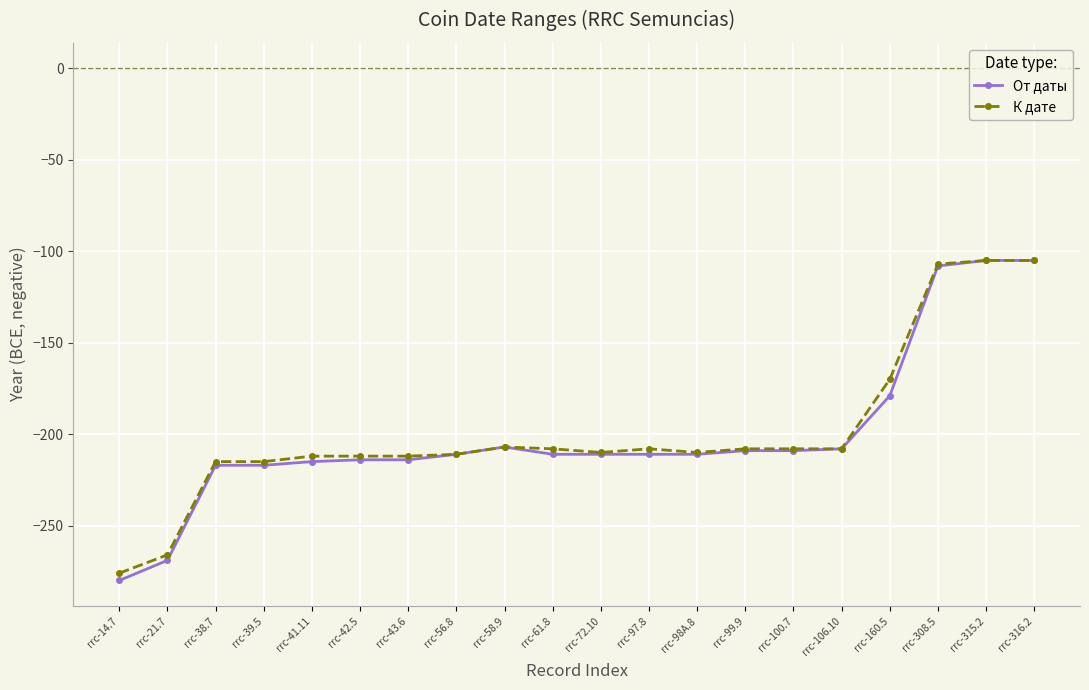

What is the maximum value for От даты?

-105